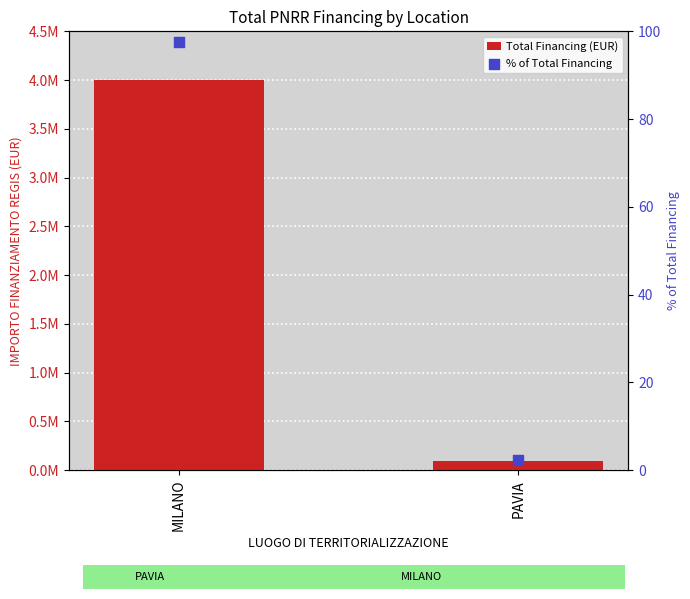

Which series reaches the minimum Y coordinate?

% of Total Financing